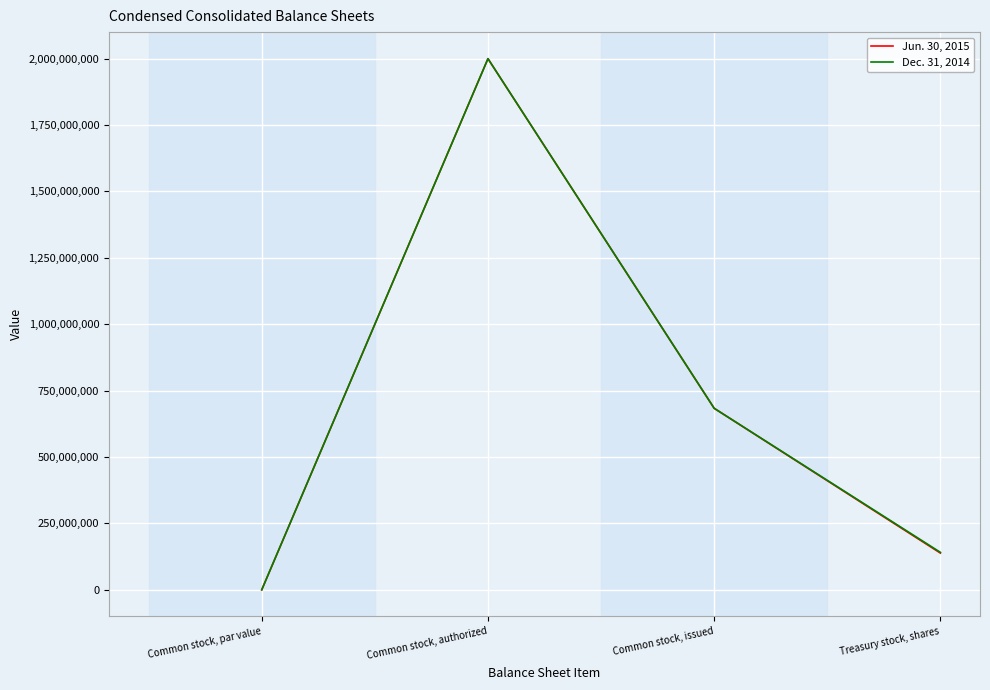

What is the difference between the maximum and minimum values in the Dec. 31, 2014 series?

1999999999